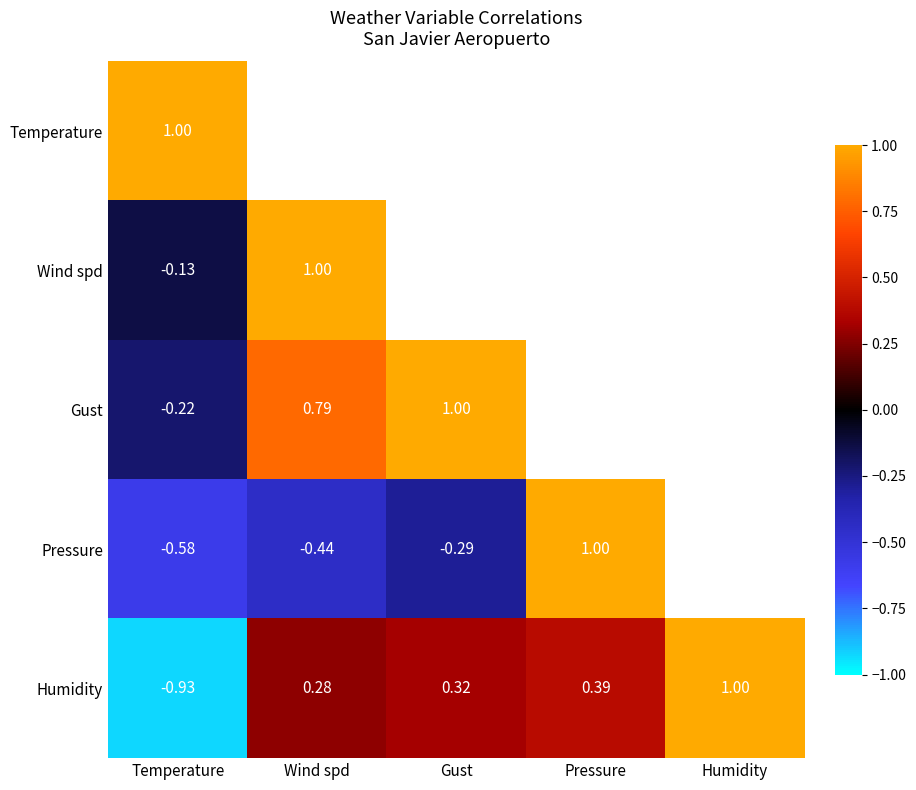

True or false: Humidity has a value of 1.5 at Humidity.

False